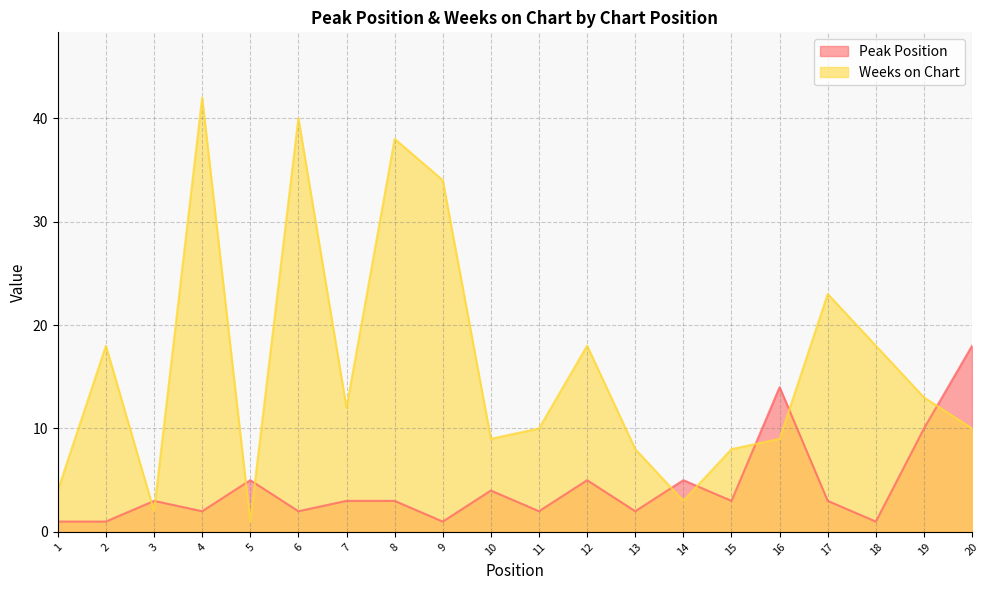

Where is the first local maximum for Peak Position?

3